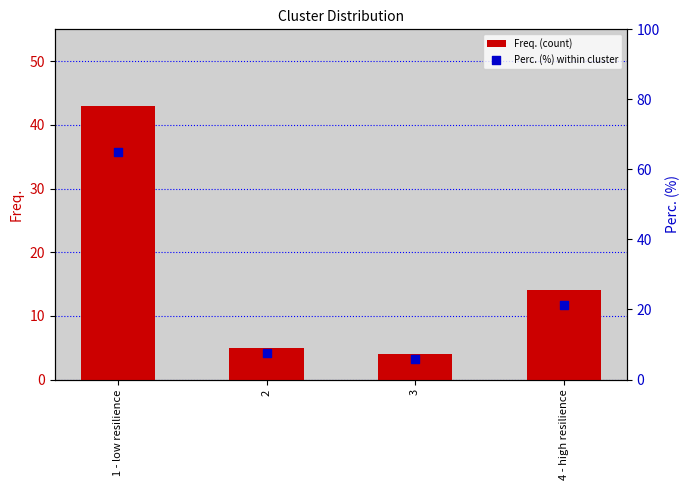

What is the total value across all series at 1 - low resilience?

108.1